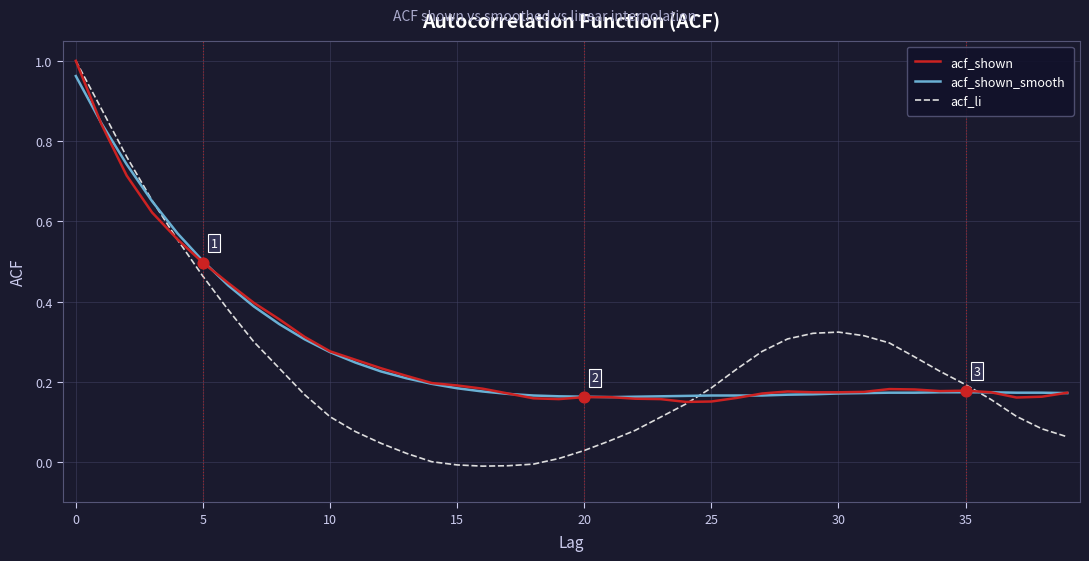

Which series has the widest spread of values?

acf_li